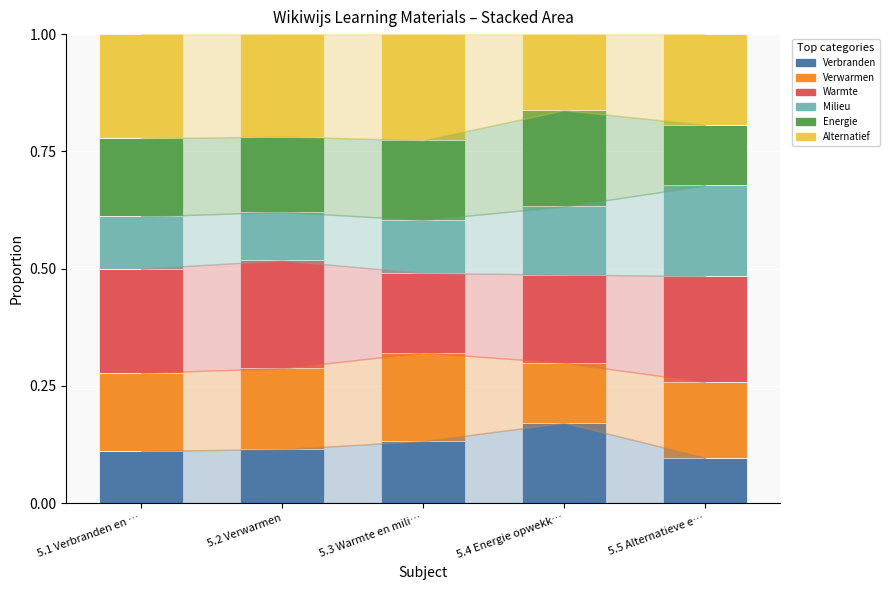

What is the total value across all series at 5.1 Verbranden en …?

1.0